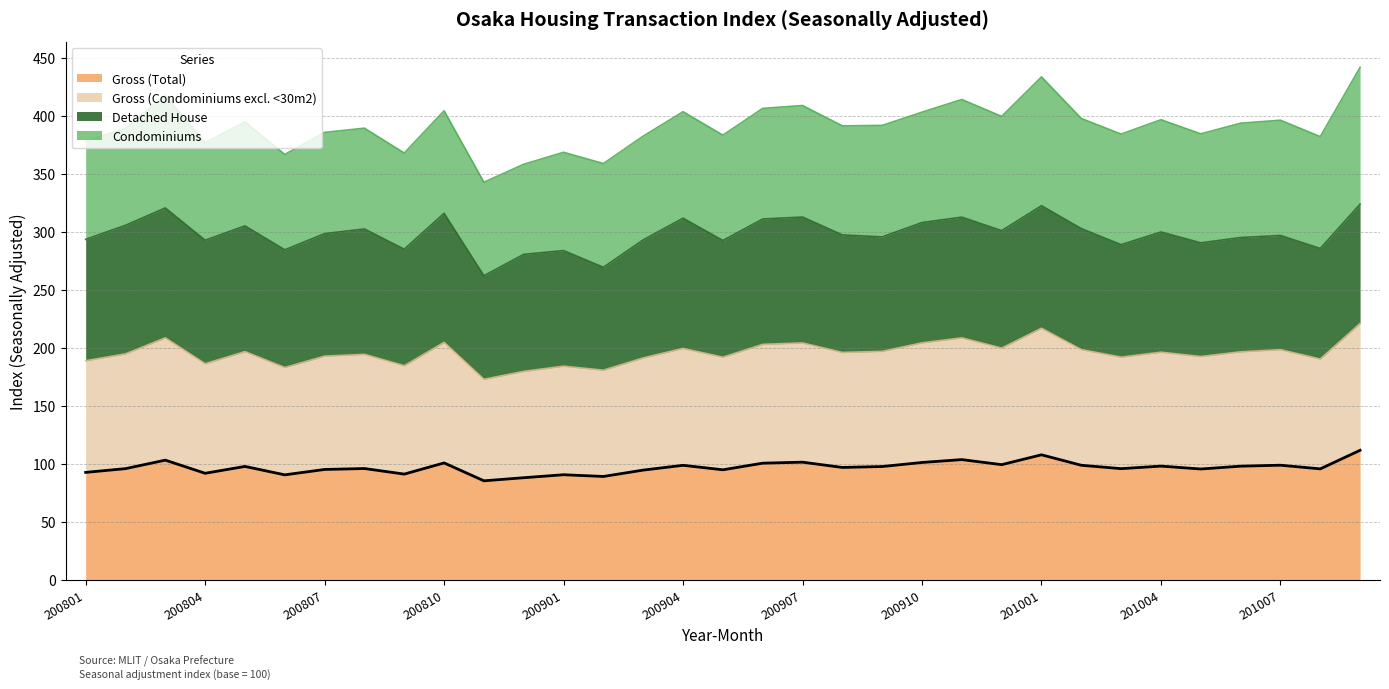

In Gross (Total), how many points are higher than both neighbors (excluding endpoints)?

11